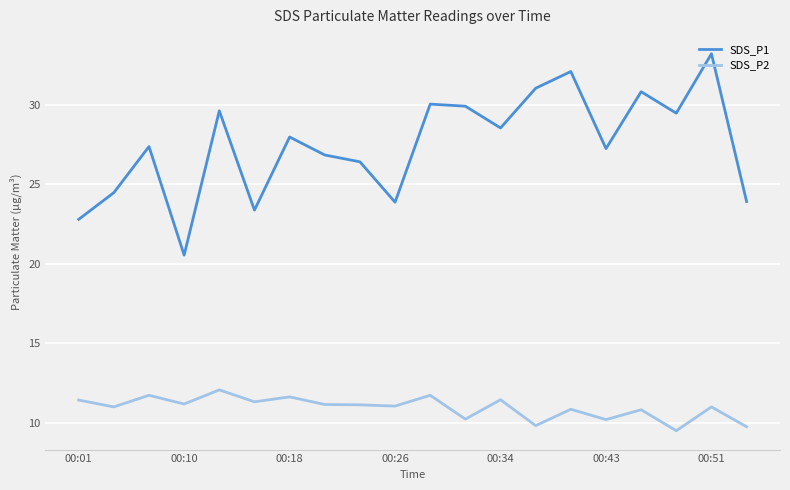

Does the chart have visible grid lines?

Yes